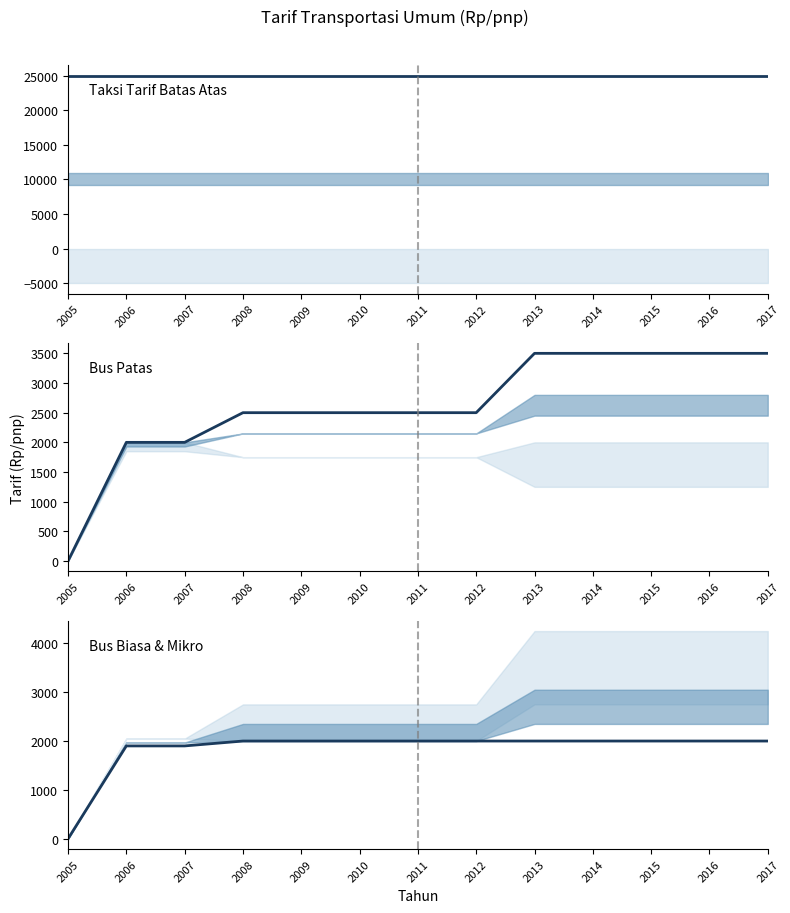

Between 2012 and 2005, which is larger?

2012